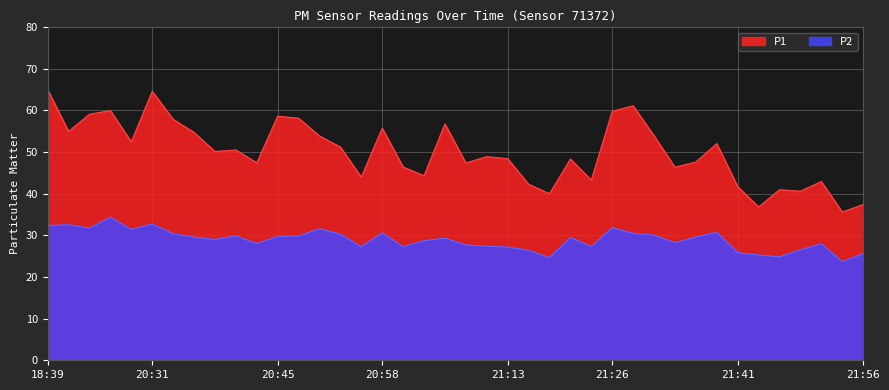

Which has a higher value, 21:41 or 21:13?

21:13